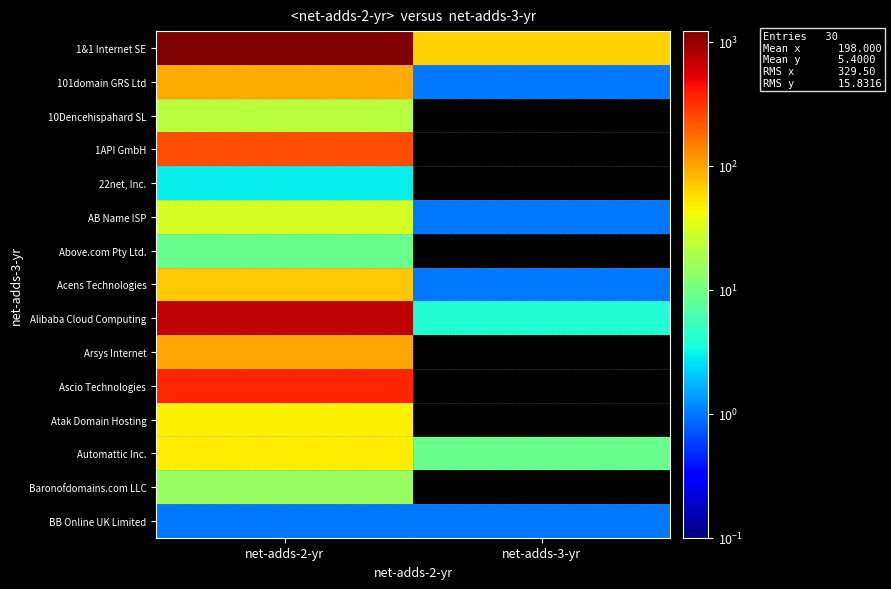

At how many categories does at least one series exceed 856?

1